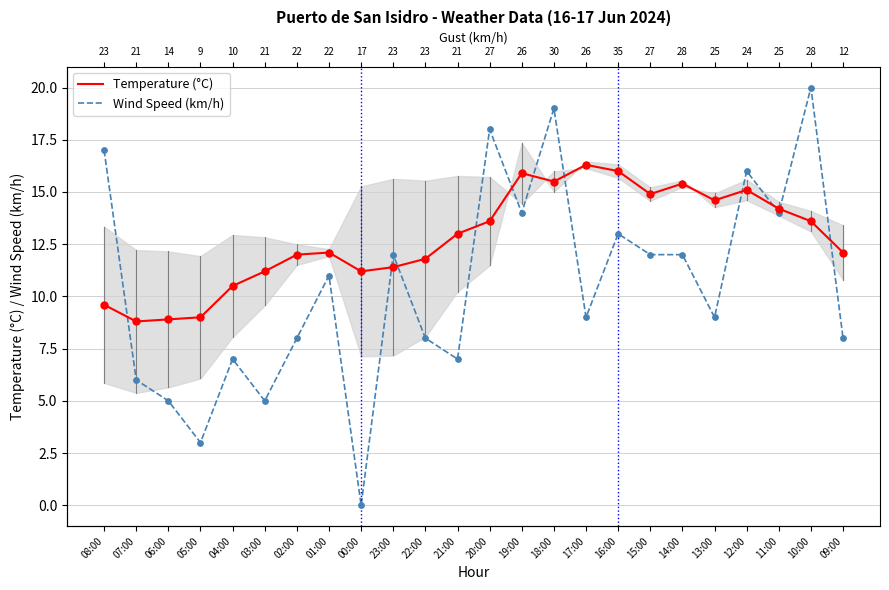

Which series has the largest Y range (max minus min)?

Wind Speed (km/h)